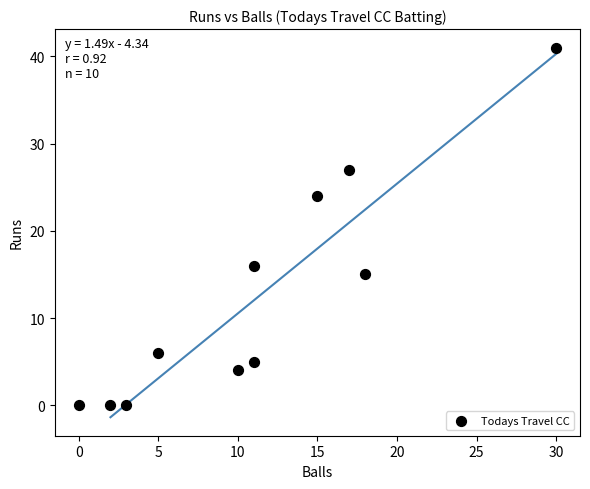

What is the range of X values (max minus min)?

30